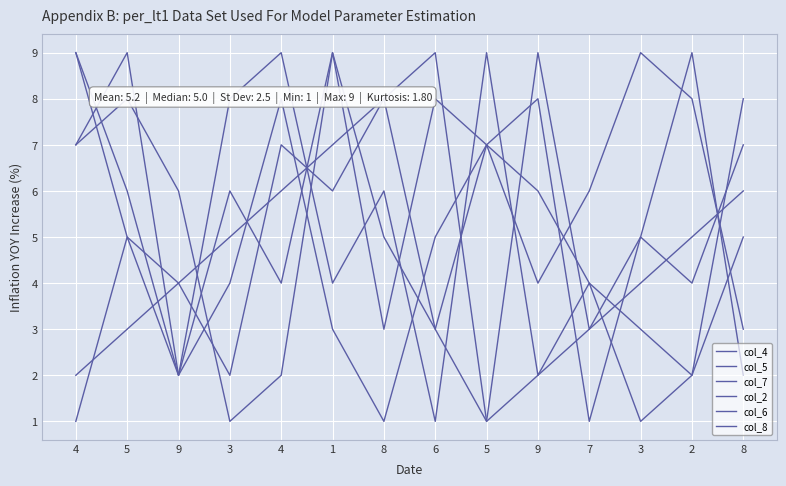

At how many categories does at least one series exceed 4?

14